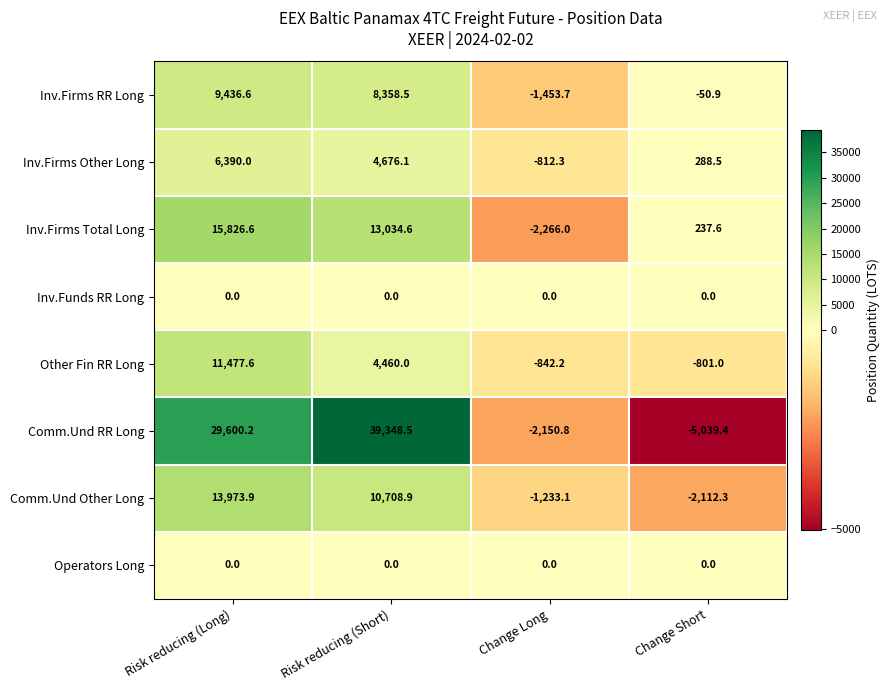

What is the total value across all series at Change Long?

-8758.1